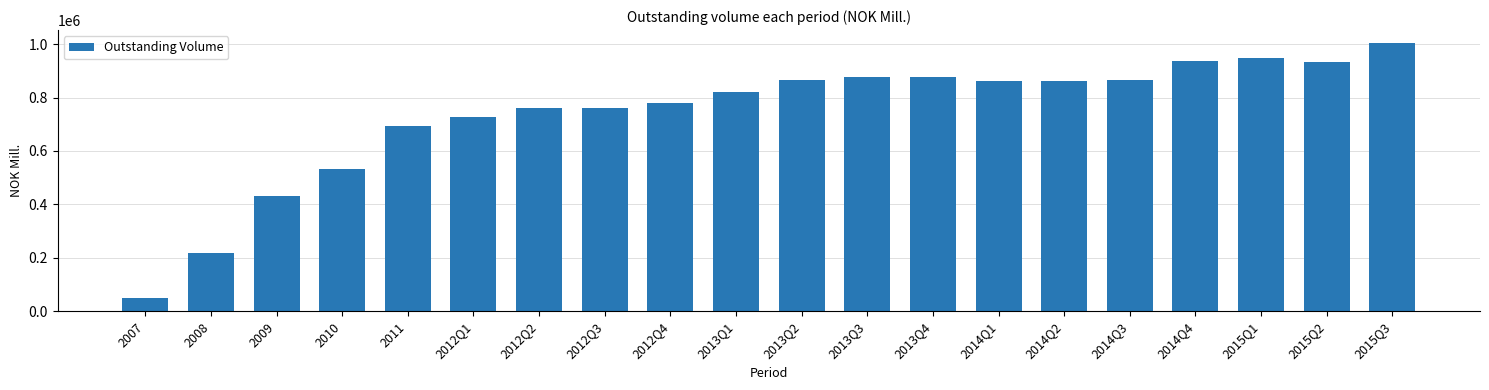

At which label does the data first exceed 860624?

2013Q2